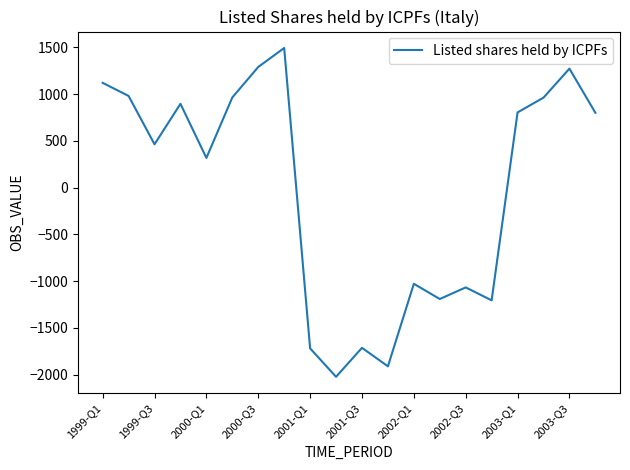

What is the difference between the maximum and minimum values?

3517